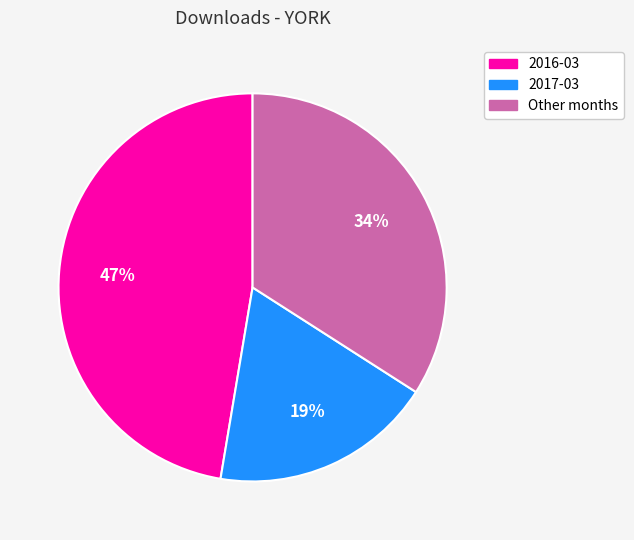

Is there a majority slice in this chart?

No